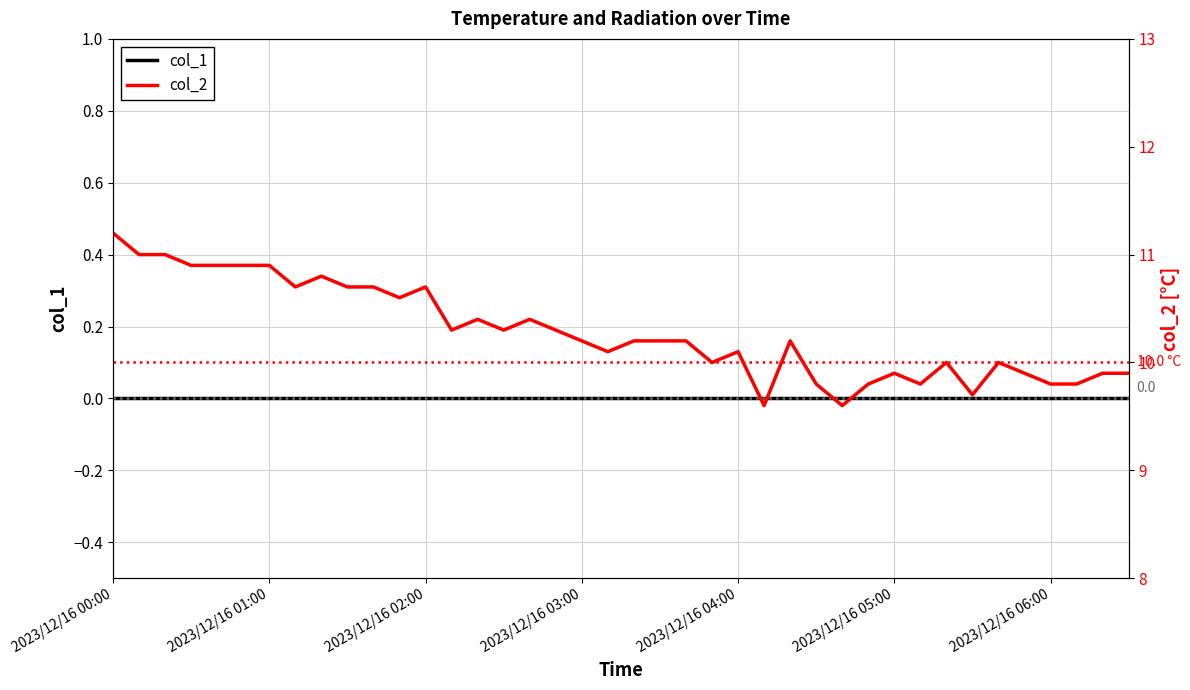

At which category does the chart reach its minimum across all series?

2023/12/16 00:00